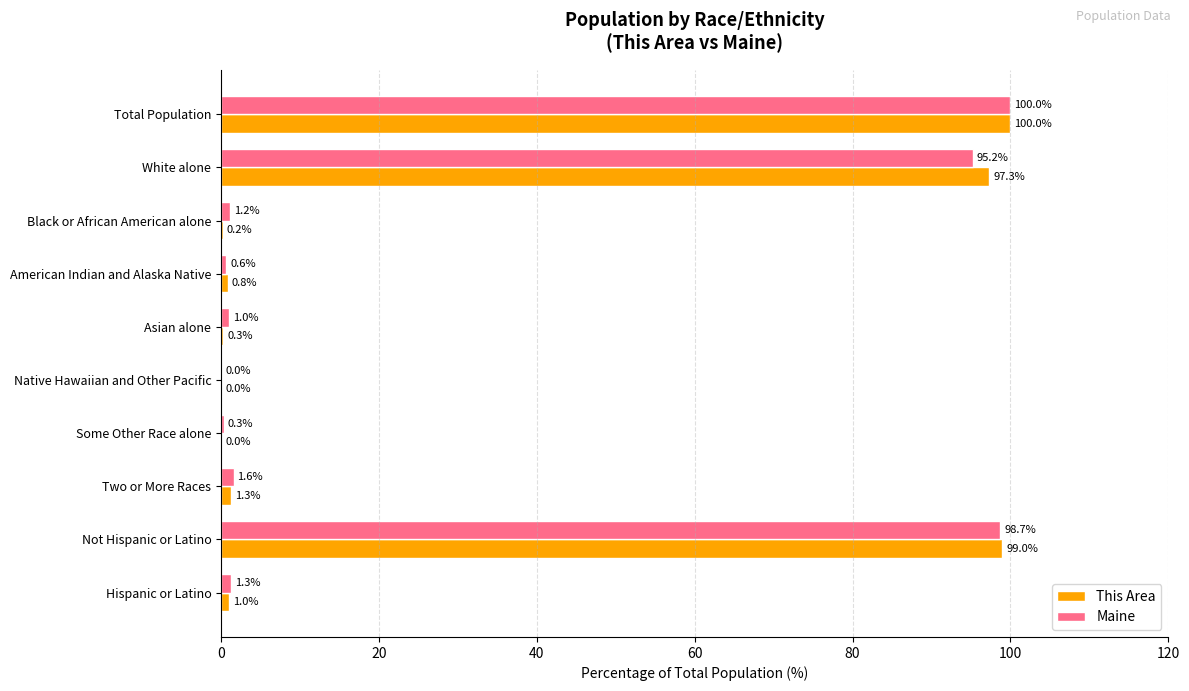

At which category does the chart reach its peak across all series?

Total Population